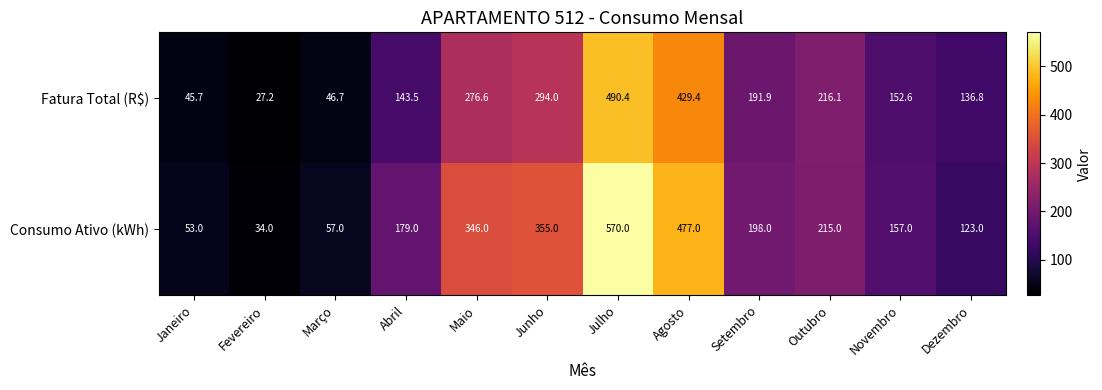

Reading right to left, extract all data points from this chart.

Fatura Total (R$): Dezembro=136.8	Novembro=152.6	Outubro=216.1	Setembro=191.9	Agosto=429.4	Julho=490.4	Junho=294.0	Maio=276.6	Abril=143.5	Março=46.7	Fevereiro=27.2	Janeiro=45.7
Consumo Ativo (kWh): Dezembro=123.0	Novembro=157.0	Outubro=215.0	Setembro=198.0	Agosto=477.0	Julho=570.0	Junho=355.0	Maio=346.0	Abril=179.0	Março=57.0	Fevereiro=34.0	Janeiro=53.0